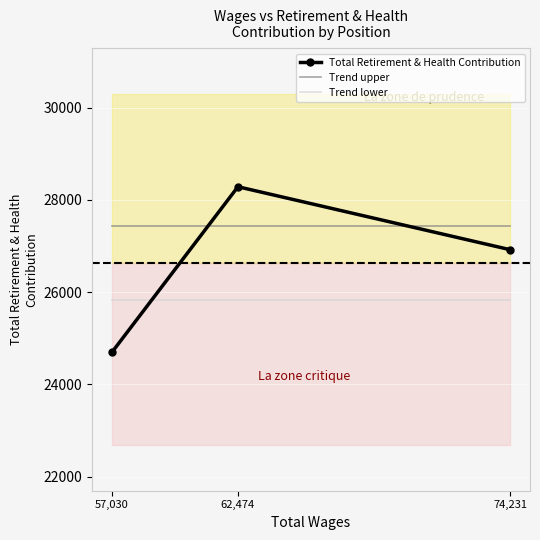

How many series are shown in this chart?

3